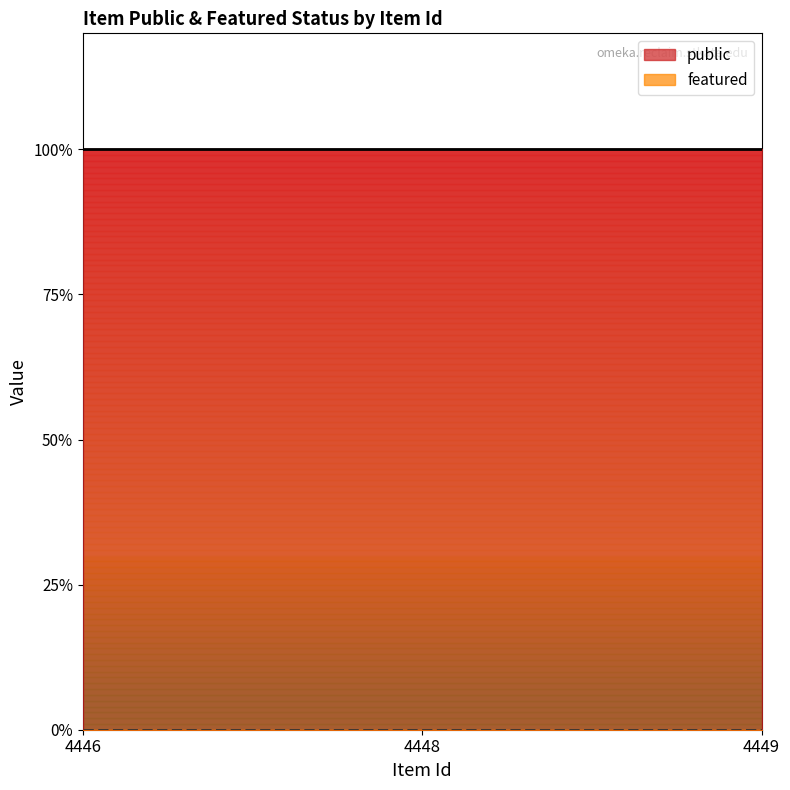

What is the spread (max minus min) of values at 4446?

1